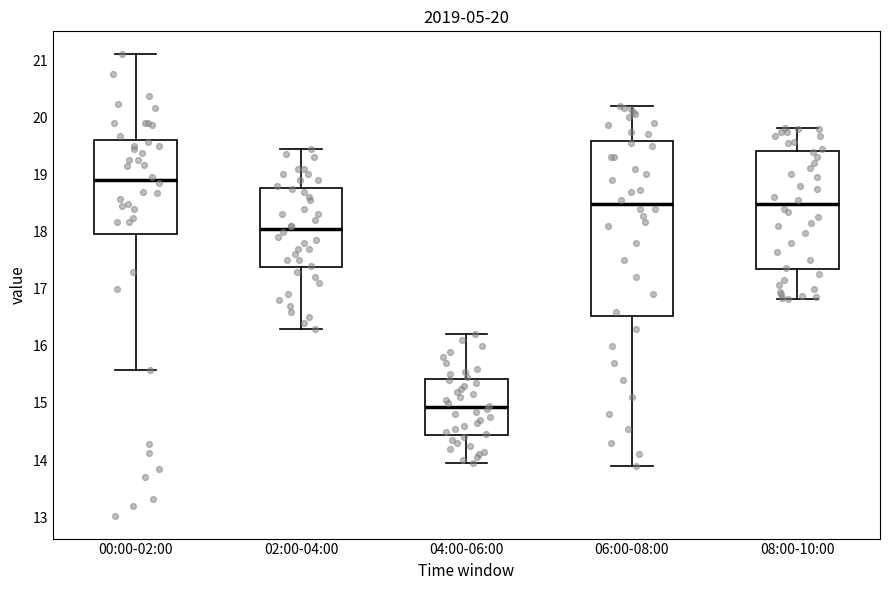

Which box has the highest median line?

00:00-02:00